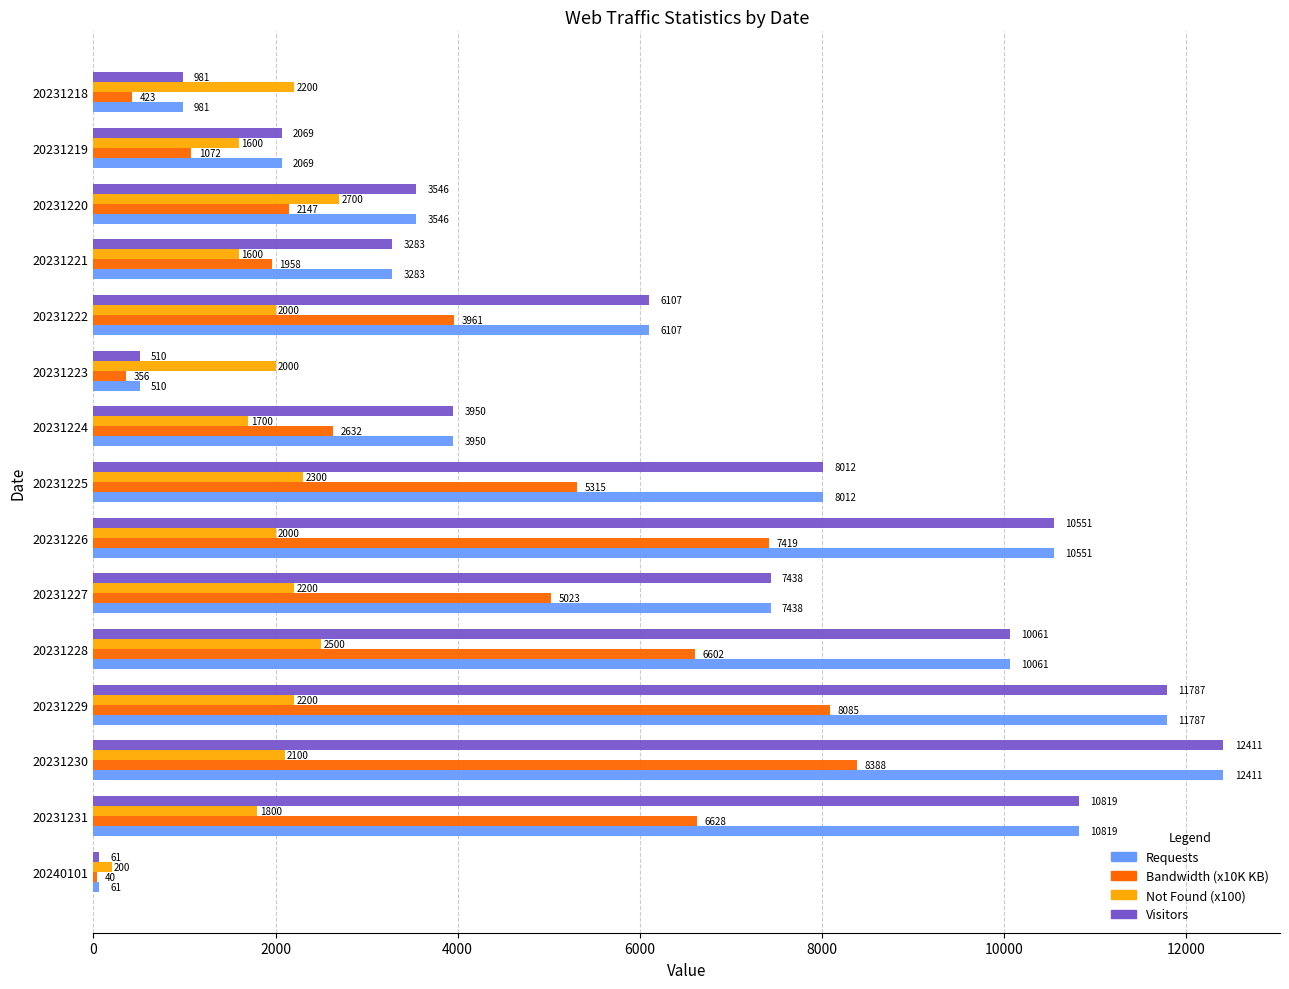

How many series are shown in this chart?

4